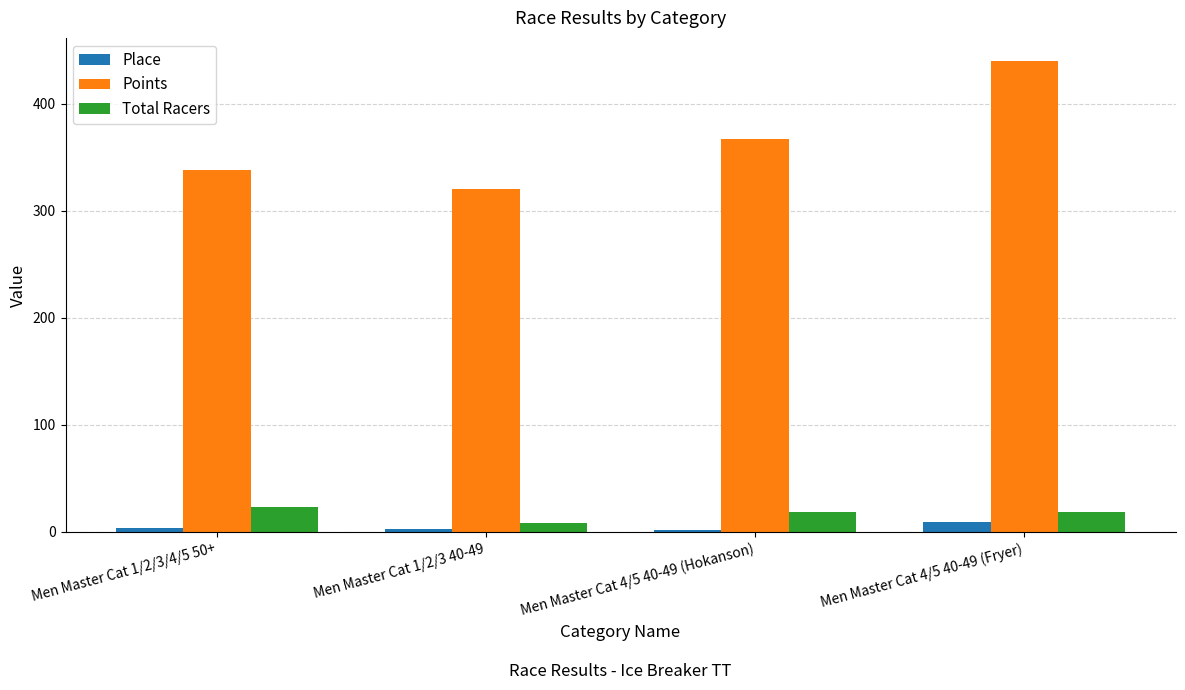

How many data points in Total Racers are less than 19?

1